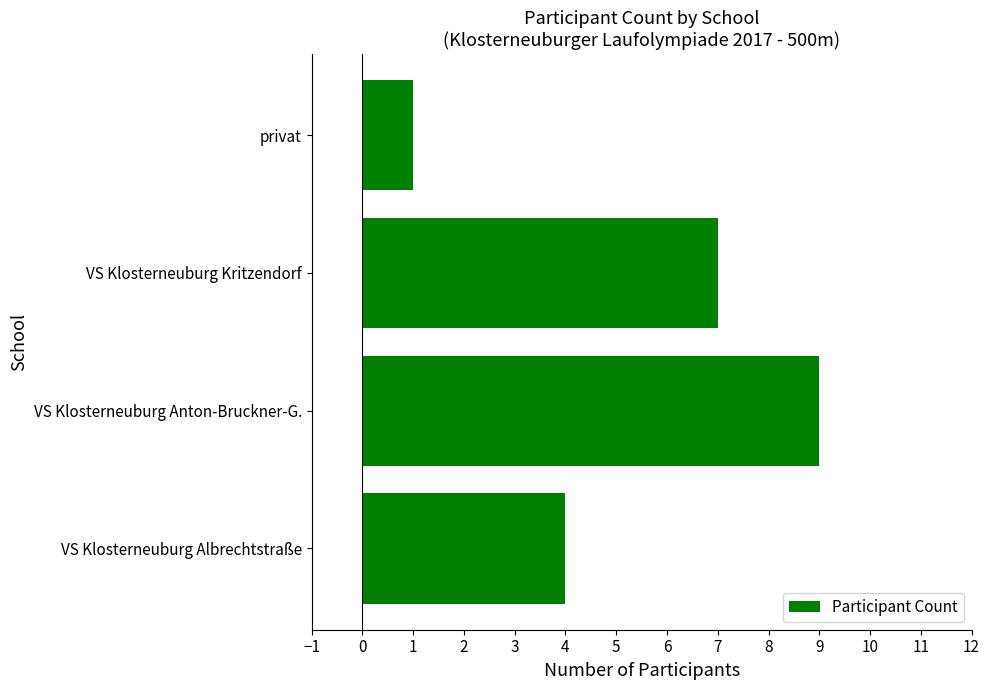

Reading top to bottom, list all the values displayed in this chart.

privat=1	VS Klosterneuburg Kritzendorf=7	VS Klosterneuburg Anton-Bruckner-G.=9	VS Klosterneuburg Albrechtstraße=4